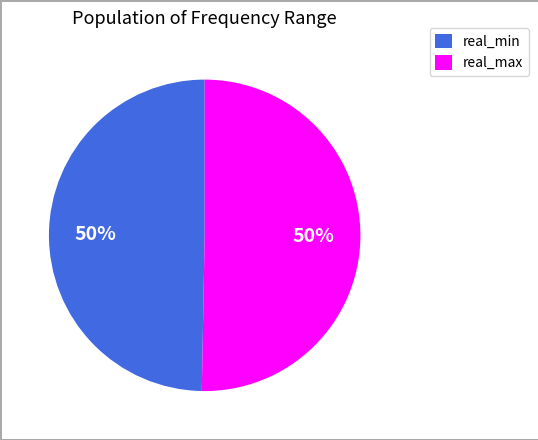

To the nearest percent, what percentage of the pie is real_max?

50%